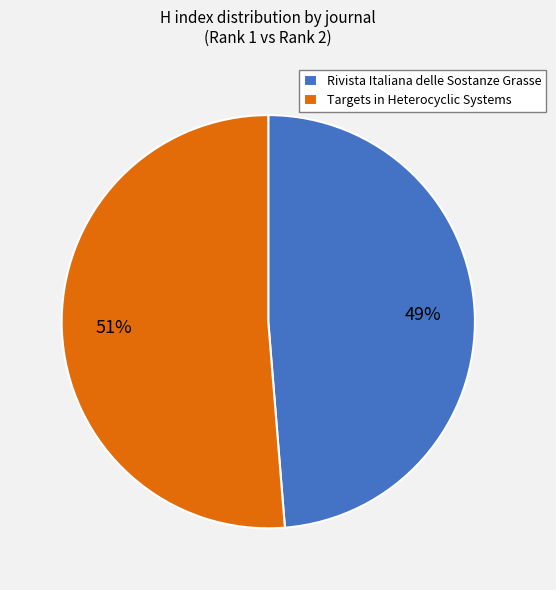

Does any single category account for the majority?

Yes